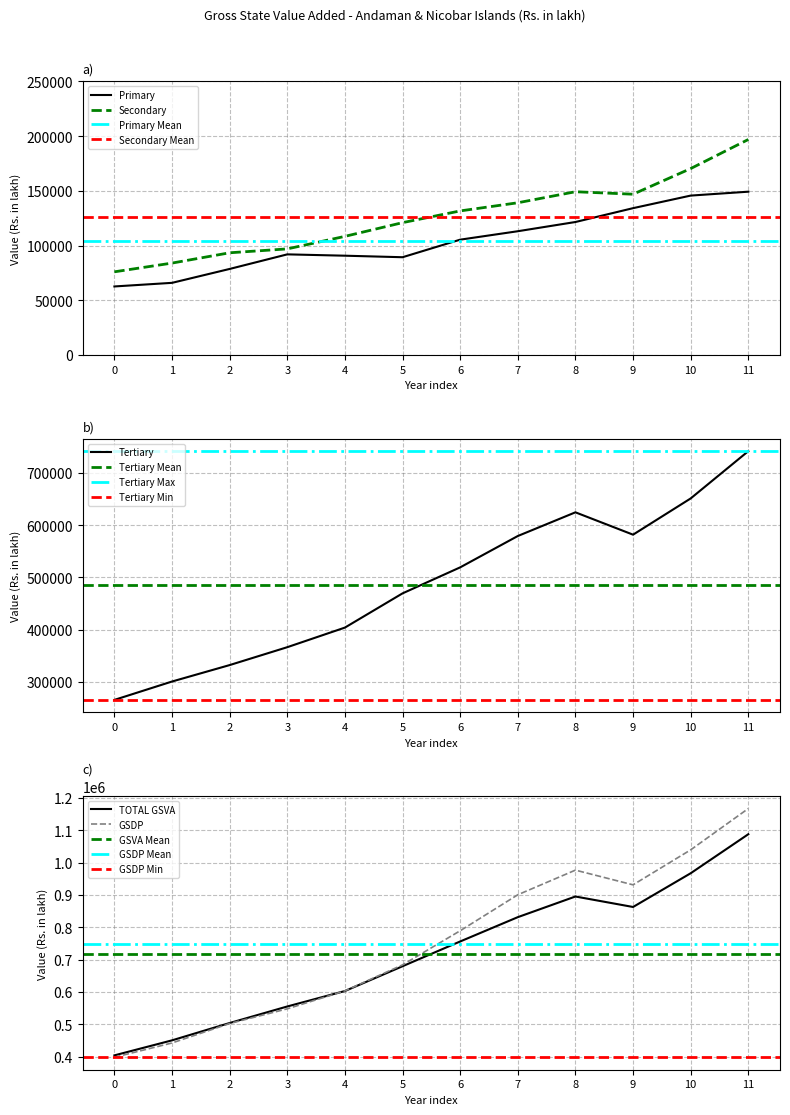

Reading left to right, extract all data points from this chart.

Primary: 62580.4	65875.9	78581.5	91901.9	90678.2	89286.0	105332.2	113035.5	121461.1	134115.4	145604.5	149160.8
Secondary: 75953.0	83936.3	93350.6	96900.9	108347.1	120875.0	131594.2	139045.1	149120.9	146858.8	170287.0	196853.5
Tertiary: 265221.7	300410.7	331892.4	366141.8	403670.2	469201.9	518994.6	579015.5	624384.7	581585.3	650969.5	741494.8
TOTAL GSVA: 403755.2	450222.9	503824.5	554944.7	602695.5	679362.9	755921.1	831096.2	894966.7	862559.5	966860.0	1087509.1
GSDP: 397843.2	442117.9	502262.5	547721.7	603173.5	683586.9	789041.1	900318.2	976500.4	931040.0	1039209.6	1166913.7